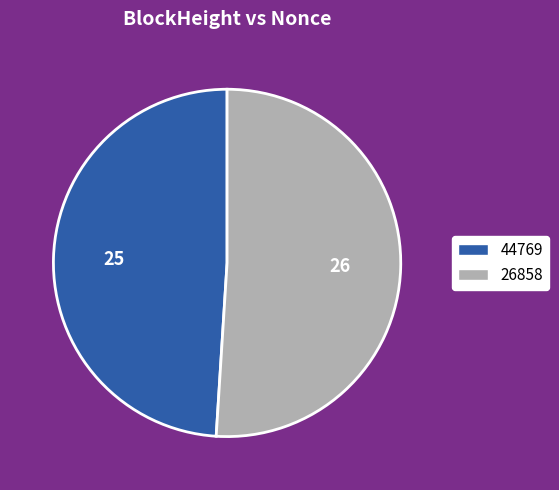

Does 44769 account for over 50% of the chart?

No